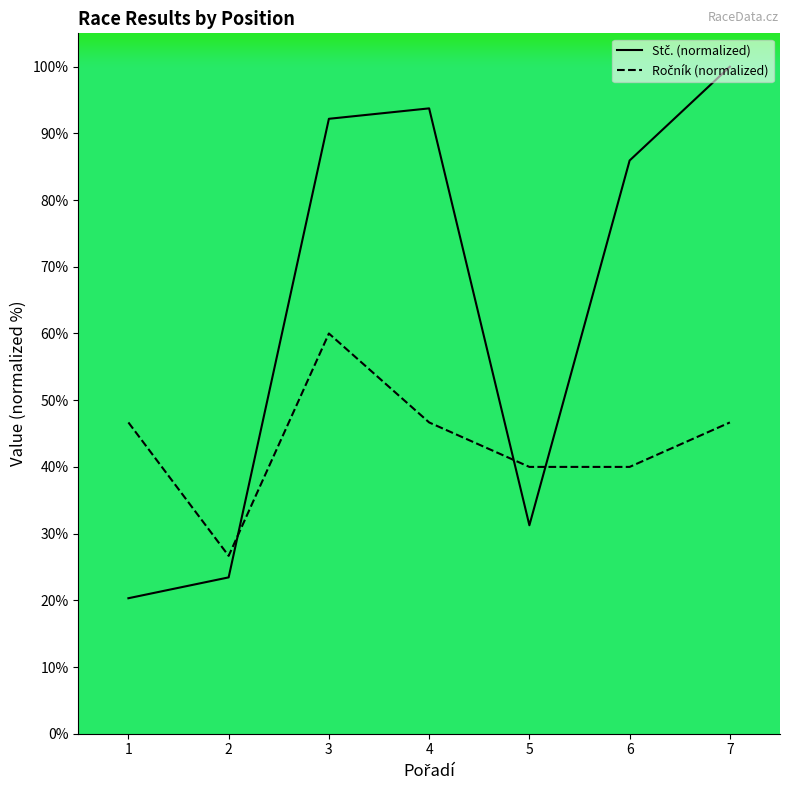

List the series in order of their peak value, highest first.

Stč. (normalized), Ročník (normalized)